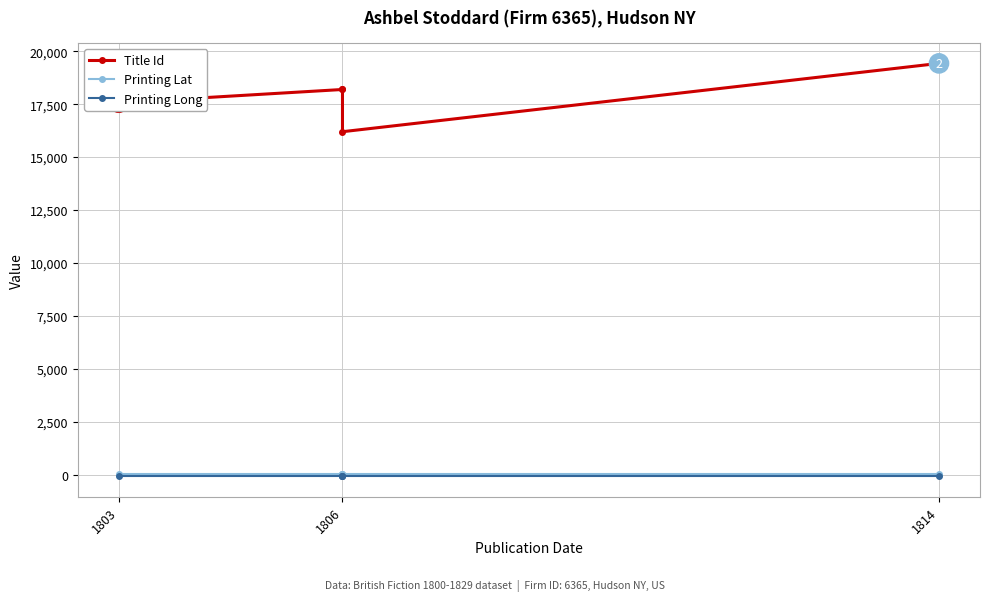

At which label does Printing Lat reach its peak?

1803